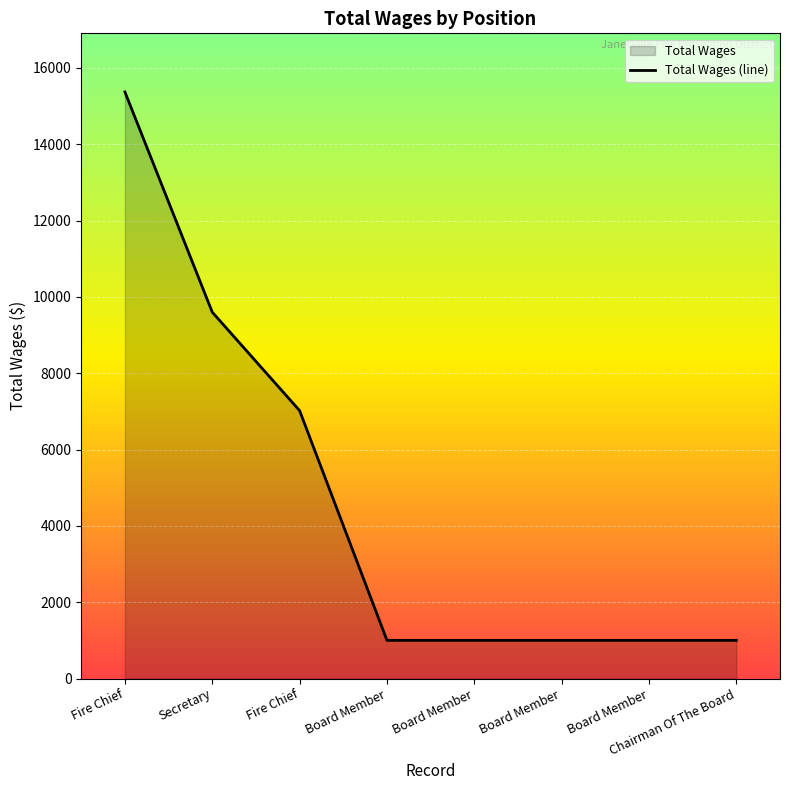

Count the values in the range 1000 to 9600.

7